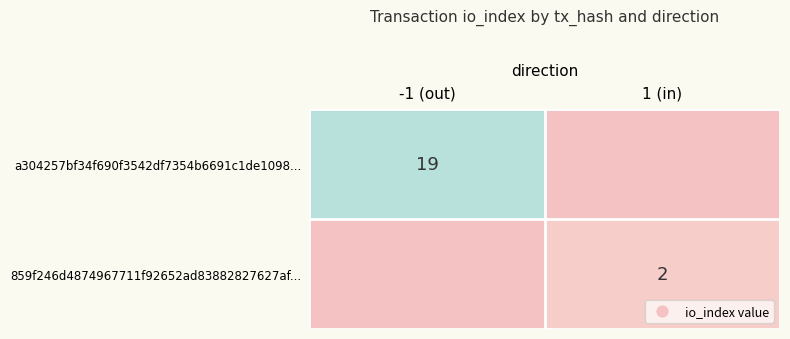

Is it true that a304257bf34f690f3542df7354b6691c1de1098... equals 9 at -1 (out)?

False